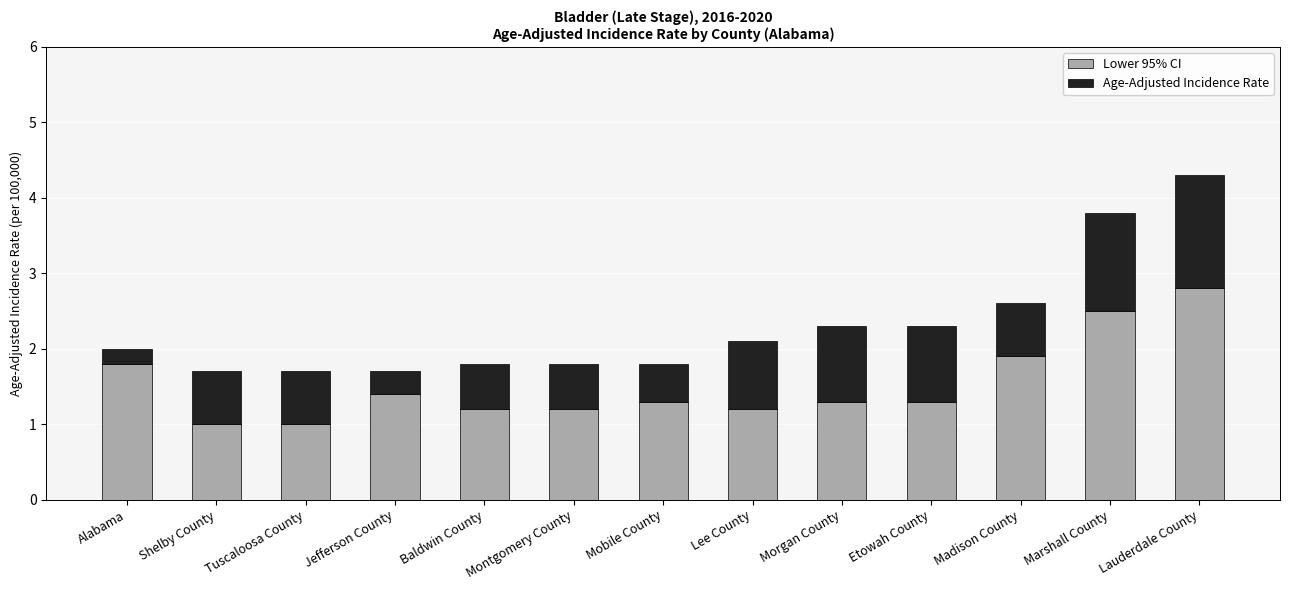

At which category is the sum across all series the highest?

Lauderdale County